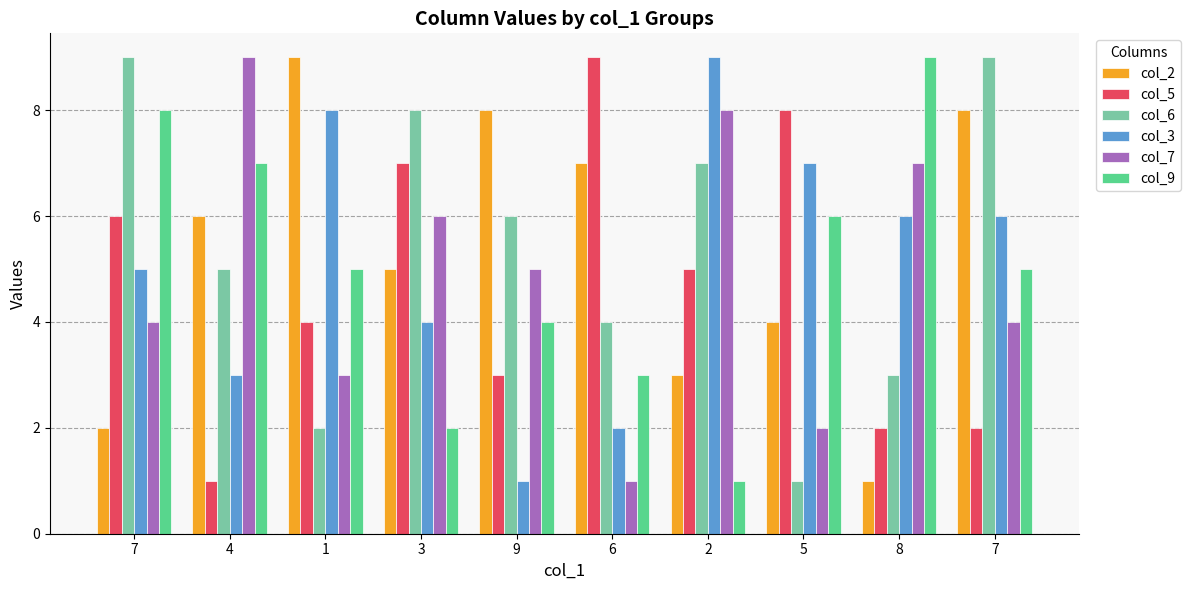

How many bars are there in each group?

6